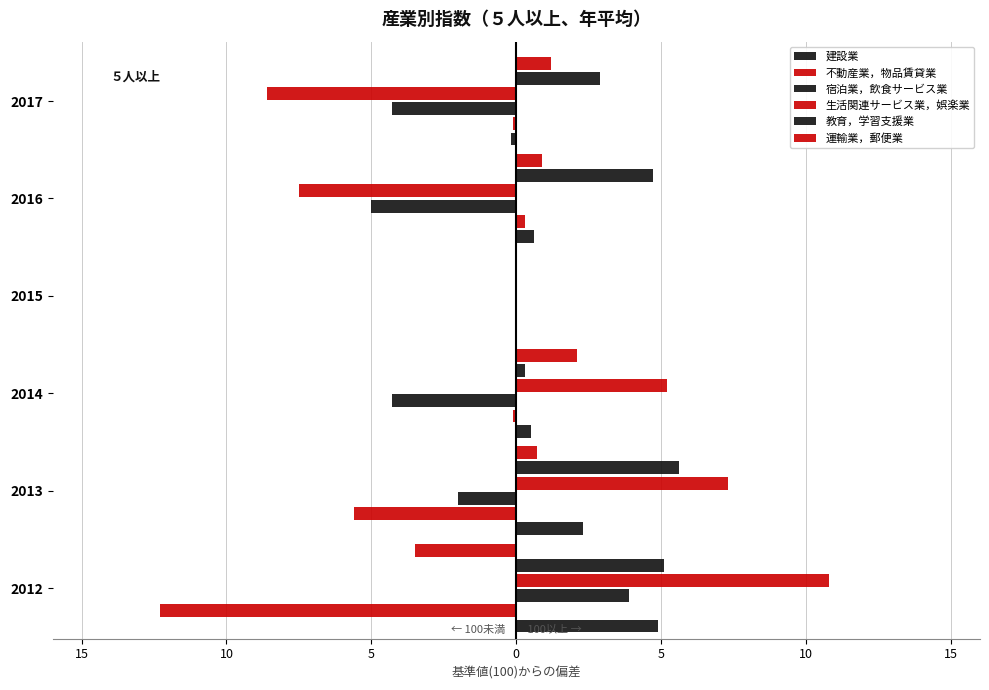

How many values in the 教育，学習支援業 series exceed 4?

3